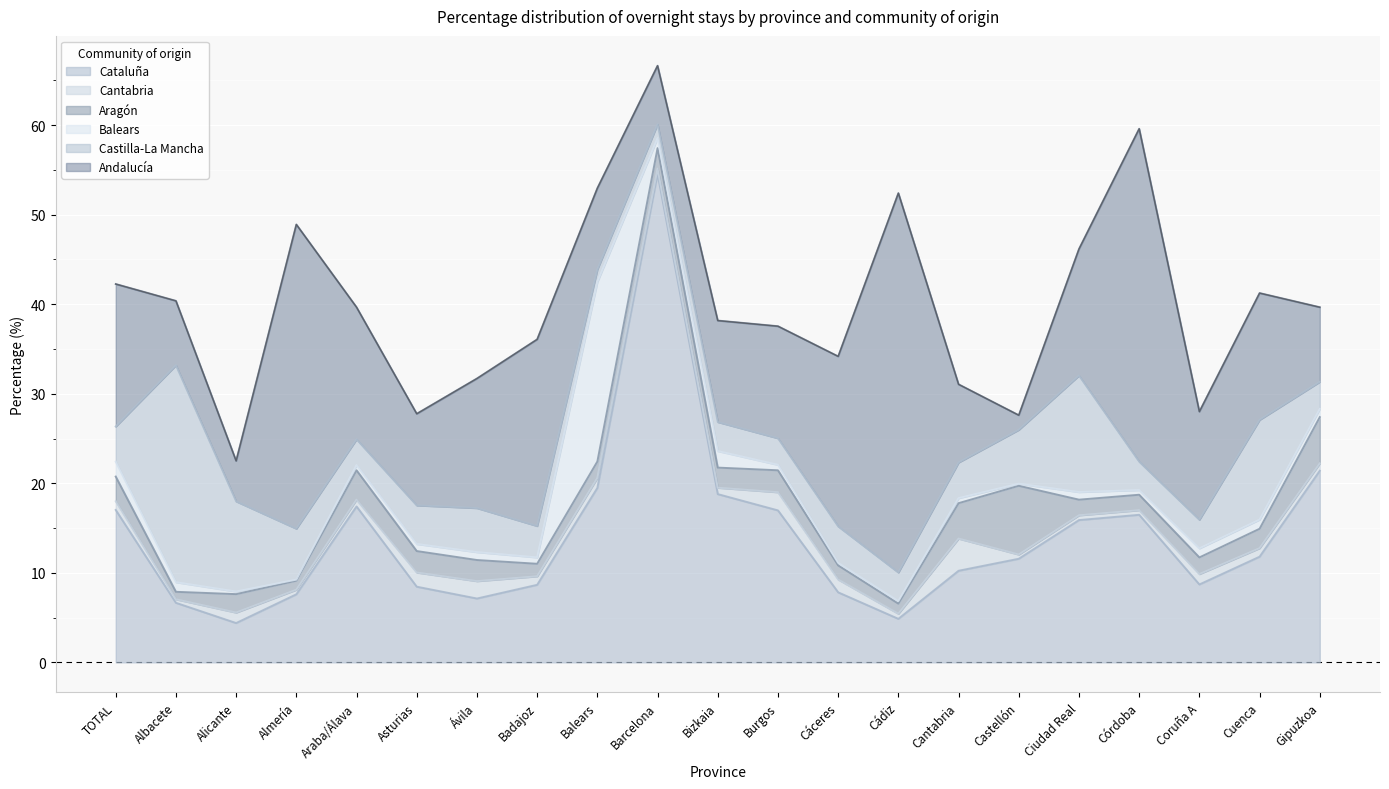

Between which two adjacent categories do Castilla-La Mancha and Balears first intersect?

Badajoz and Balears